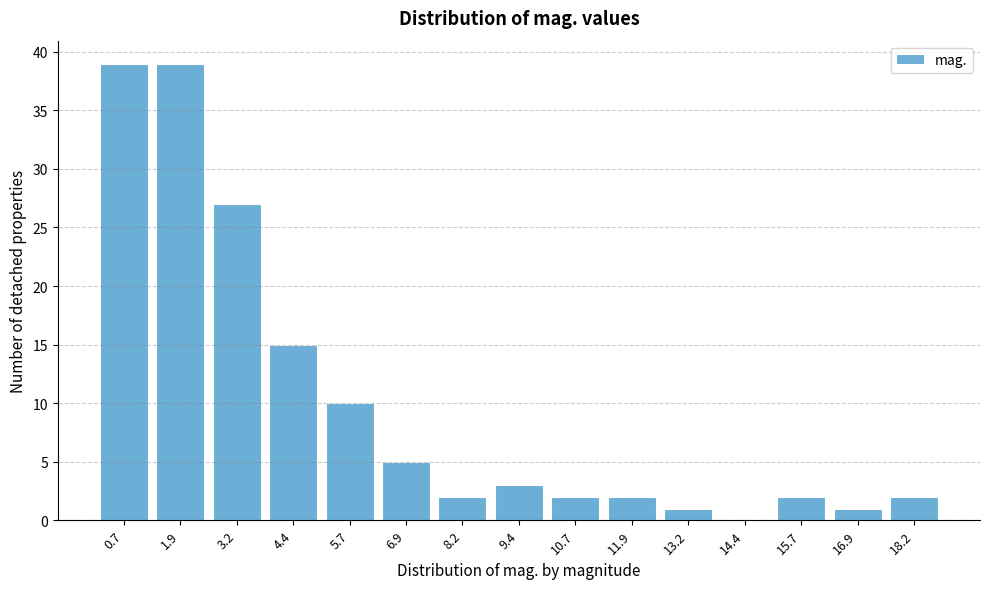

Reading right to left, transcribe all the data shown in this chart.

18.2=2	16.9=1	15.7=2	14.4=0	13.2=1	11.9=2	10.7=2	9.4=3	8.2=2	6.9=5	5.7=10	4.4=15	3.2=27	1.9=39	0.7=39